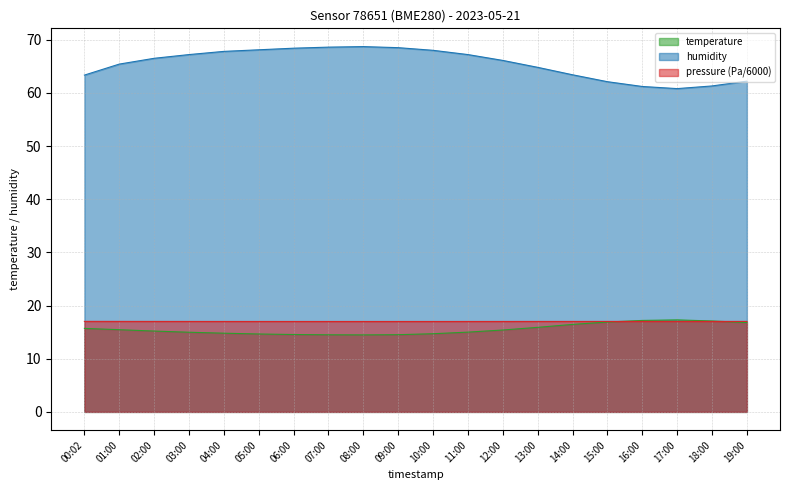

What position from the left is 19:00?

20